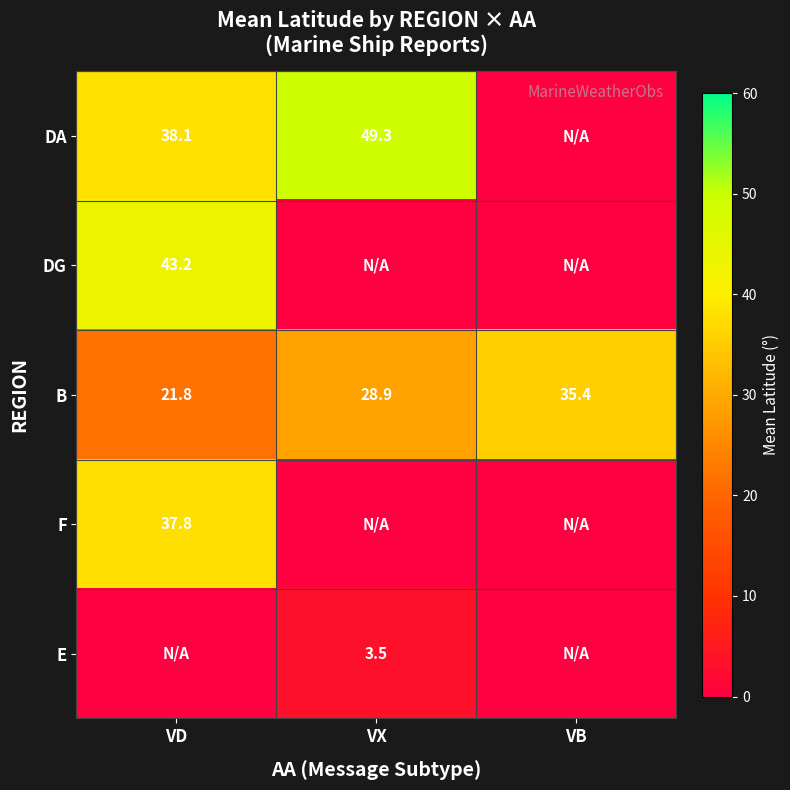

Is it true that DG equals 43.2 at VD?

True